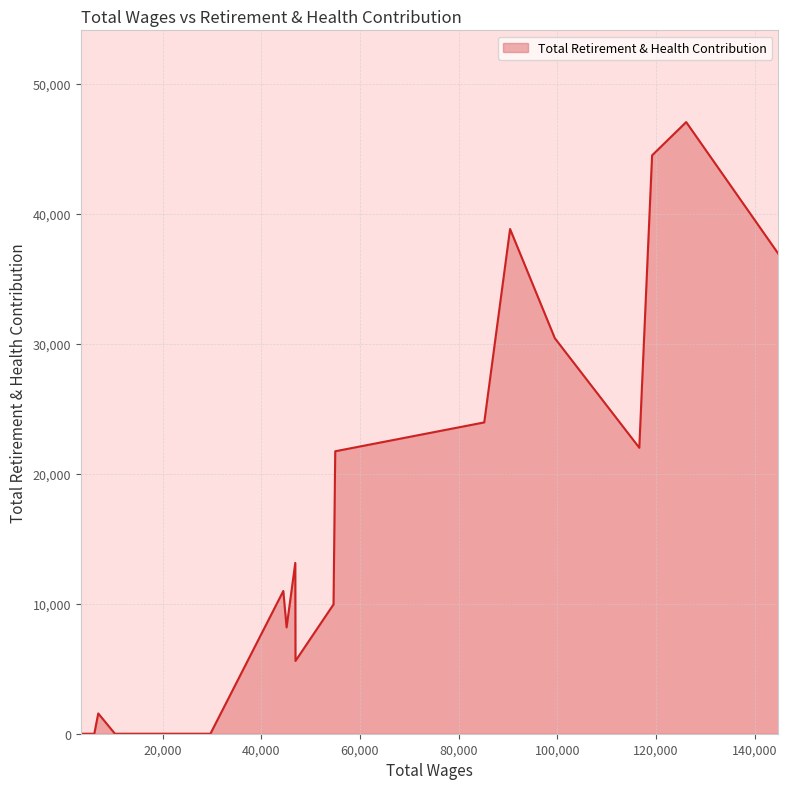

What is the average value?

16570